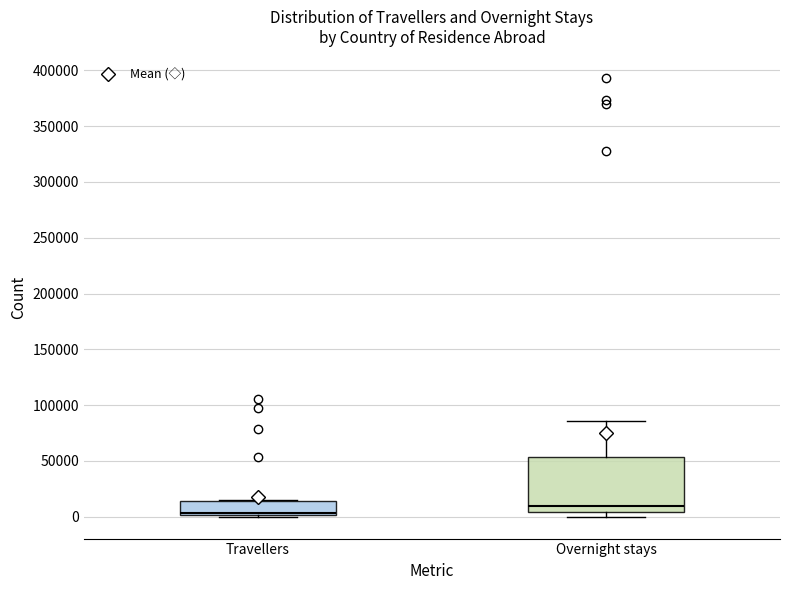

Comparing the boxes themselves (not the whiskers), which one is the tallest?

Overnight stays